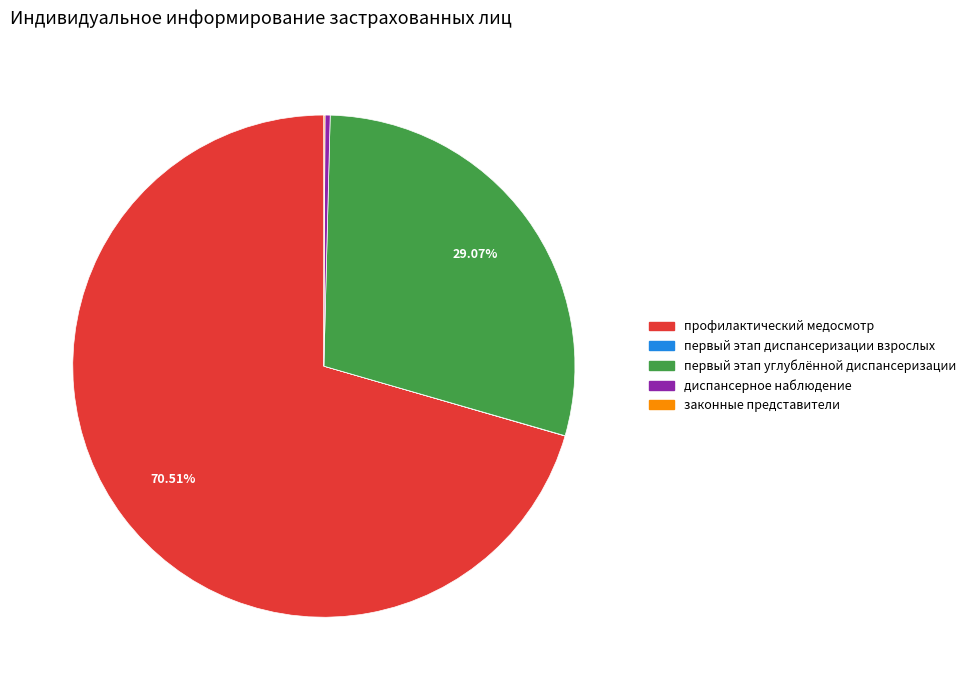

Does any single category account for the majority?

Yes